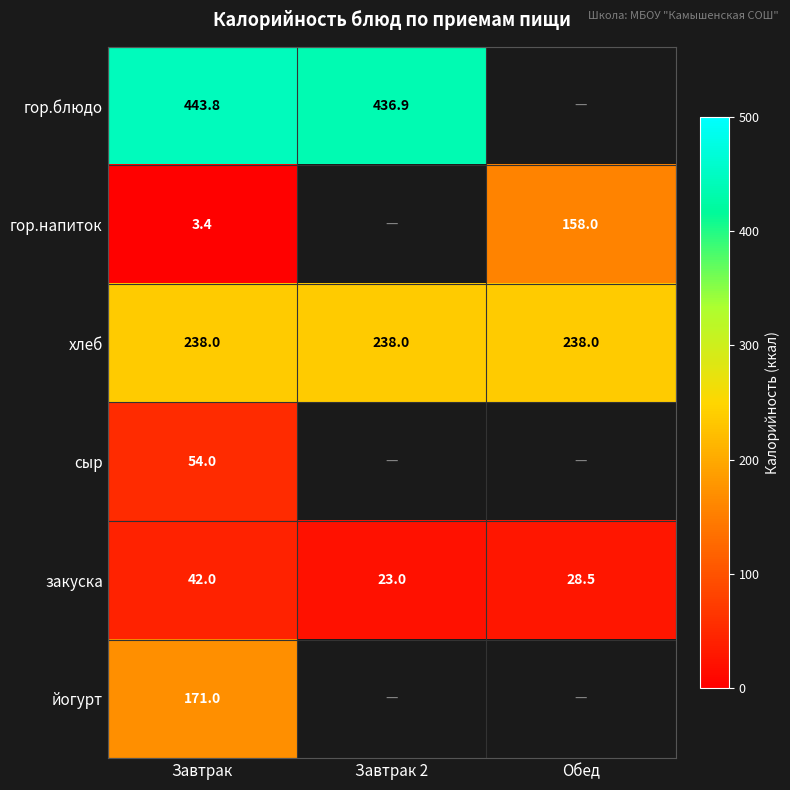

At which category does the chart reach its minimum across all series?

Завтрак